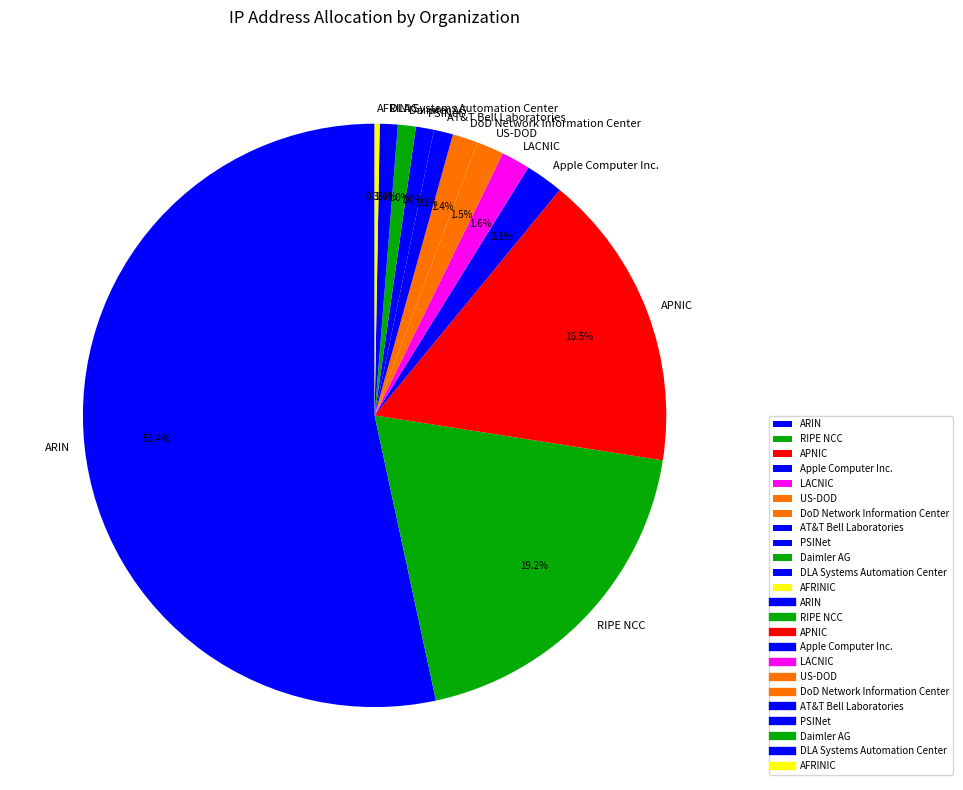

Between APNIC and LACNIC, which is larger?

APNIC